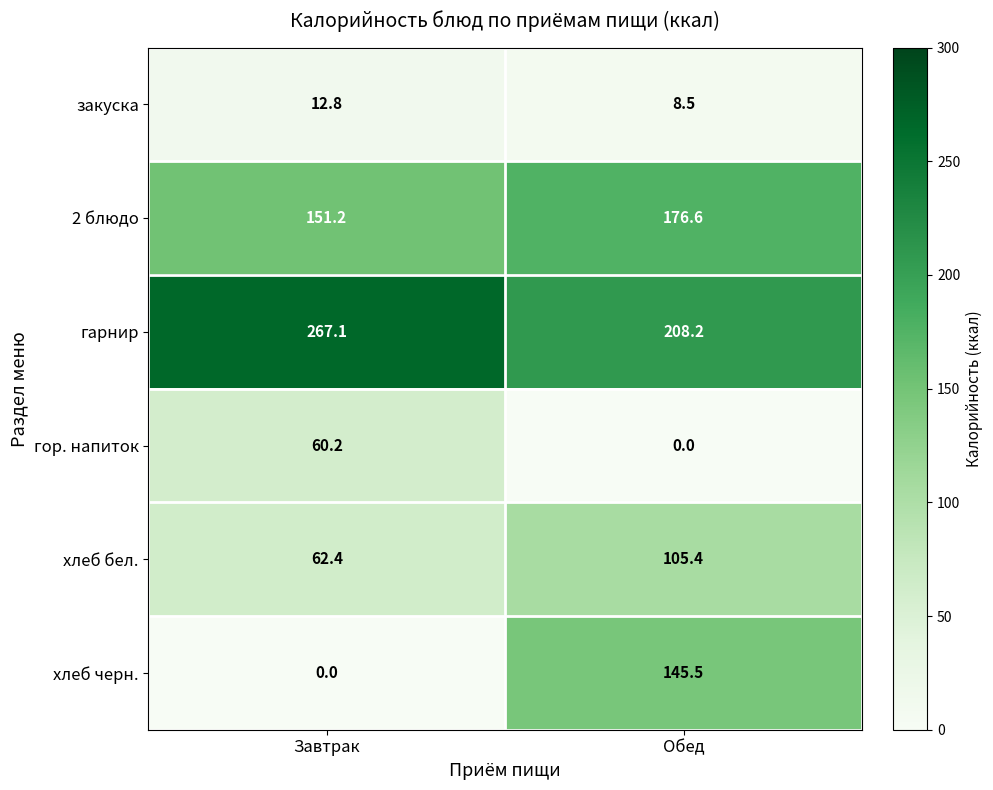

At which label does гарнир reach its peak?

Завтрак